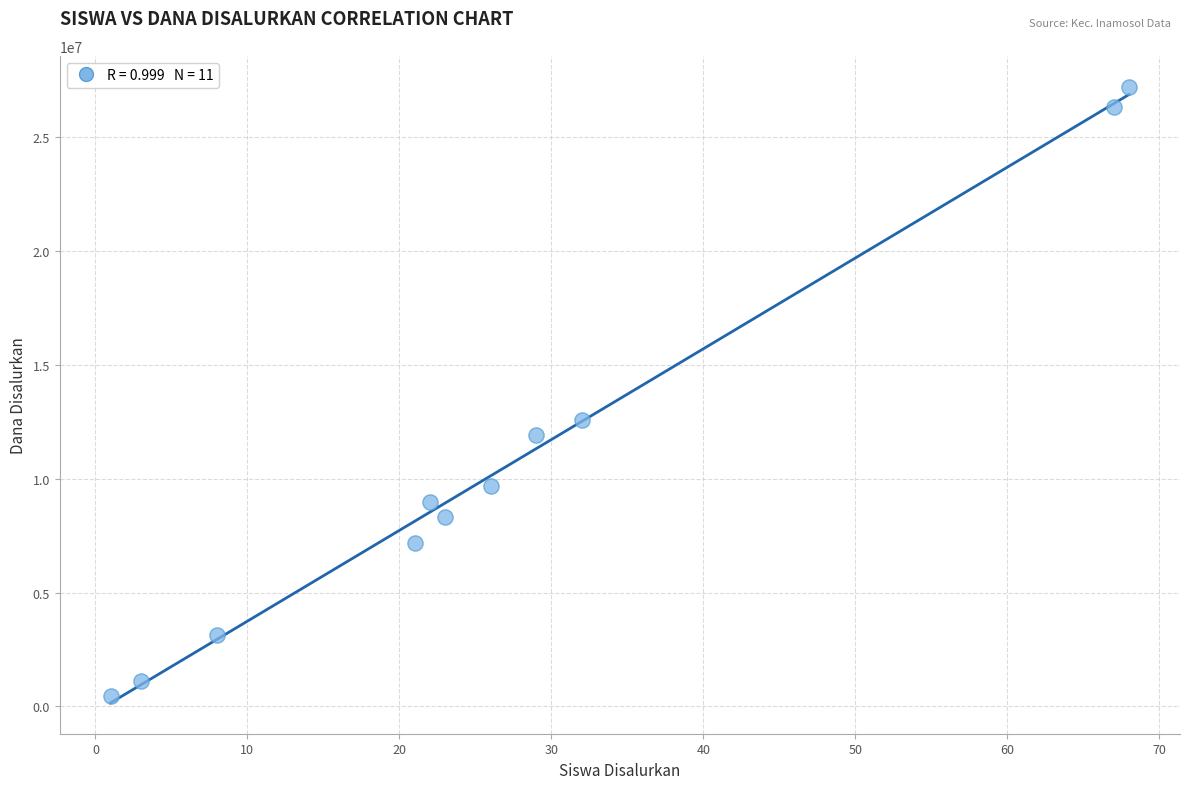

What Y value in the scatter plot is closest to 13837500?

12600000